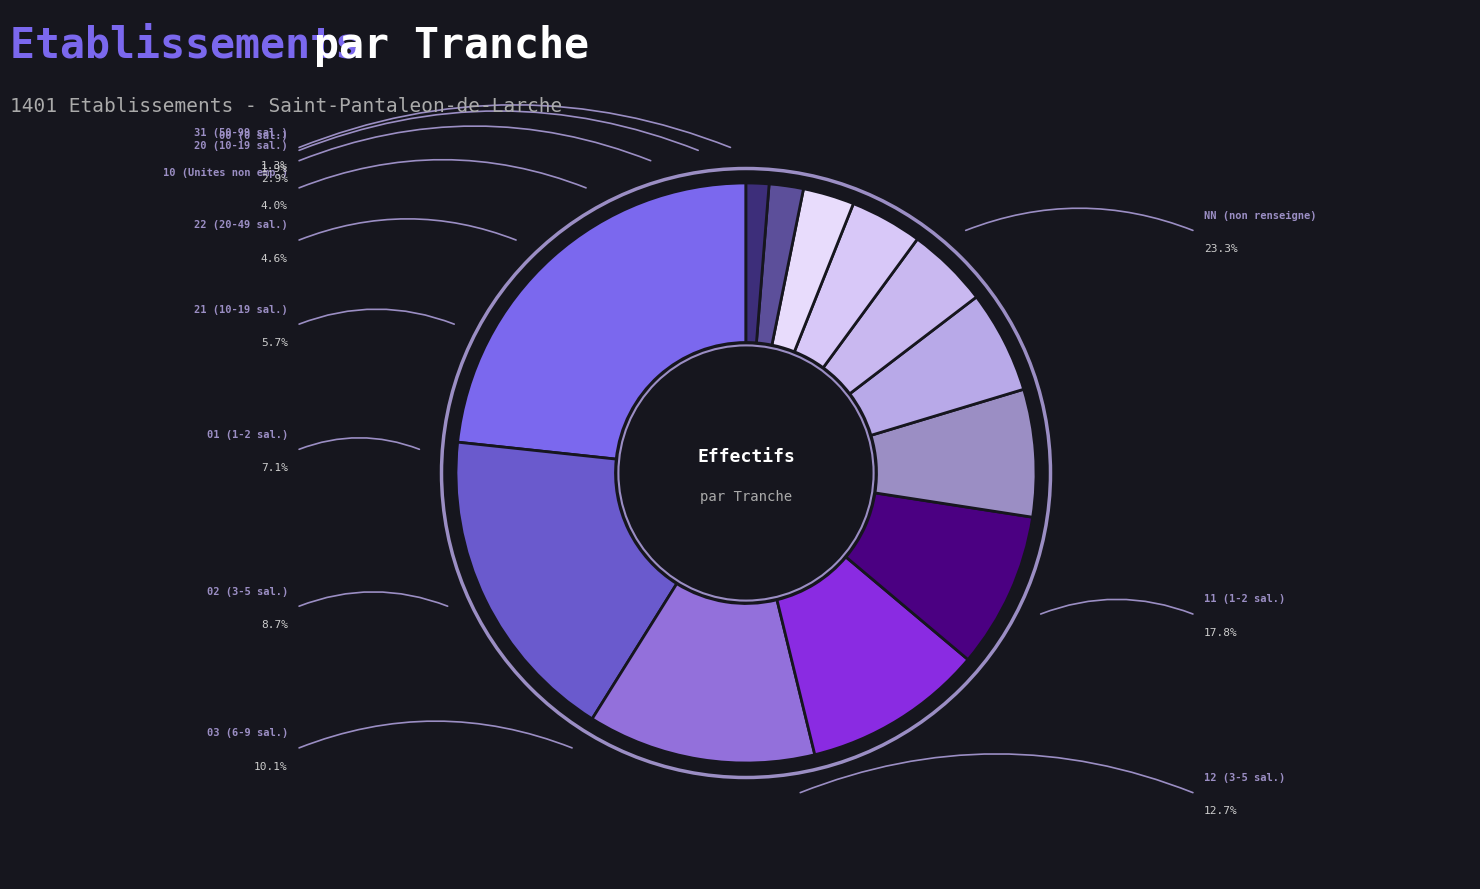

Does 22 account for over 50% of the chart?

No